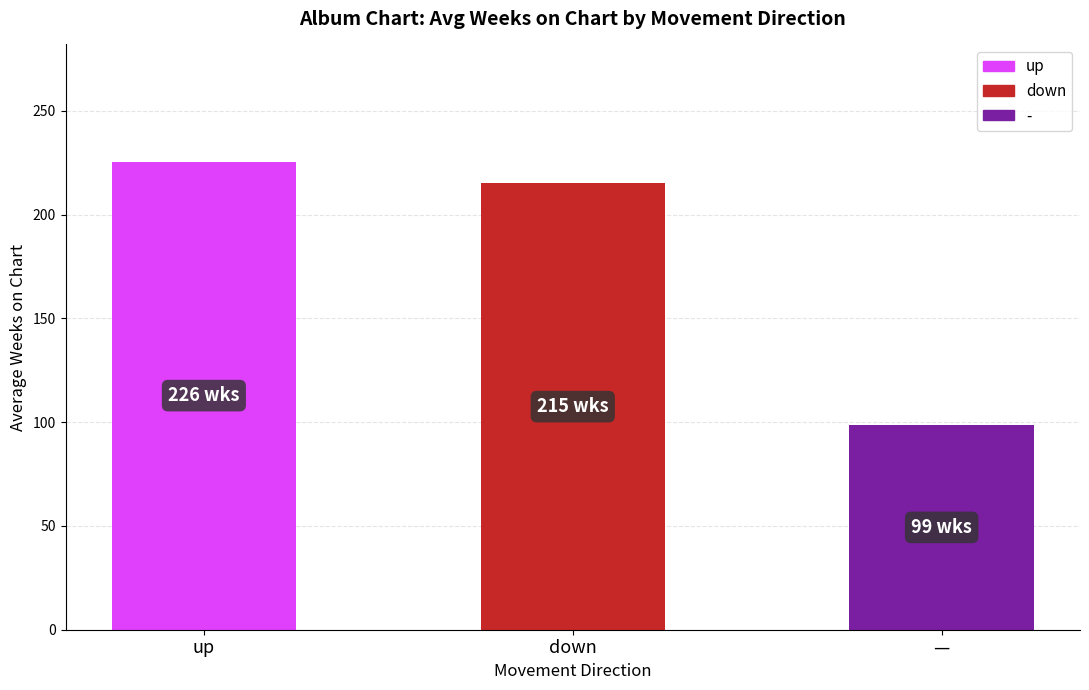

How many distinct data groups are displayed?

1